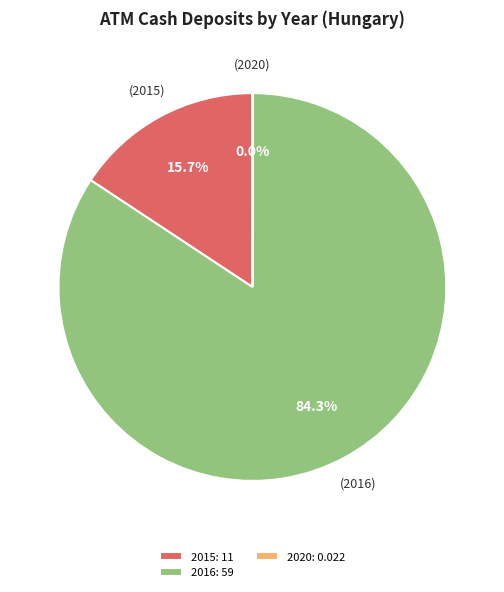

To the nearest percent, what is the difference between the largest and smallest slice percentages?

84%